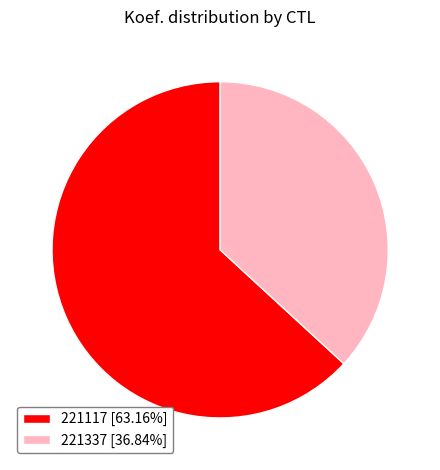

The 221117 slice represents 63% of the pie. True or false?

True